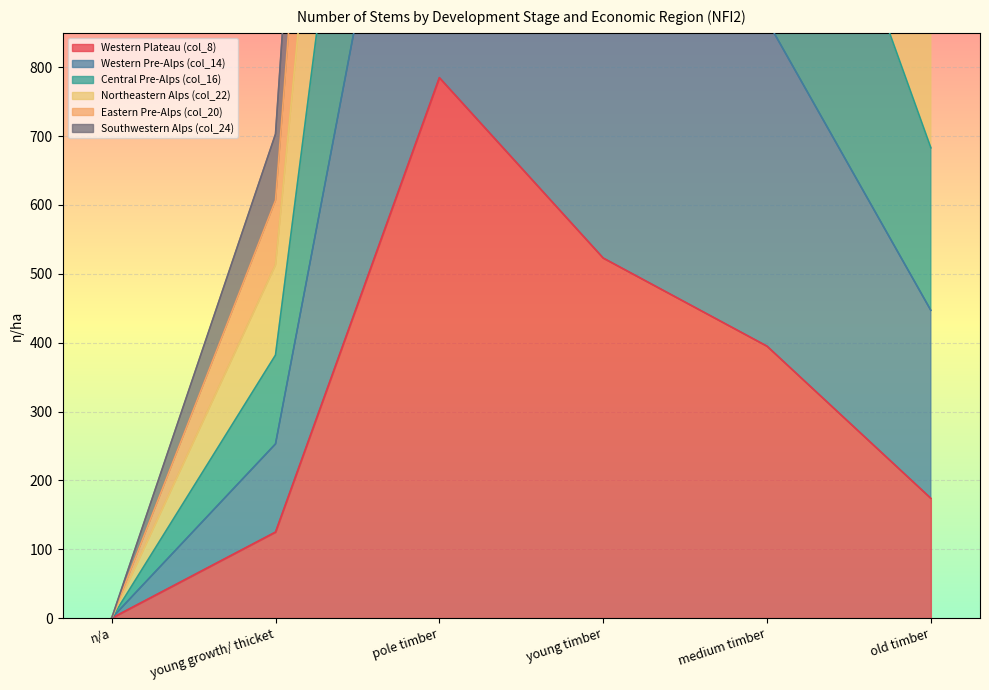

True or false: Northeastern Alps (col_22) and Western Plateau (col_8) intersect in this chart.

False